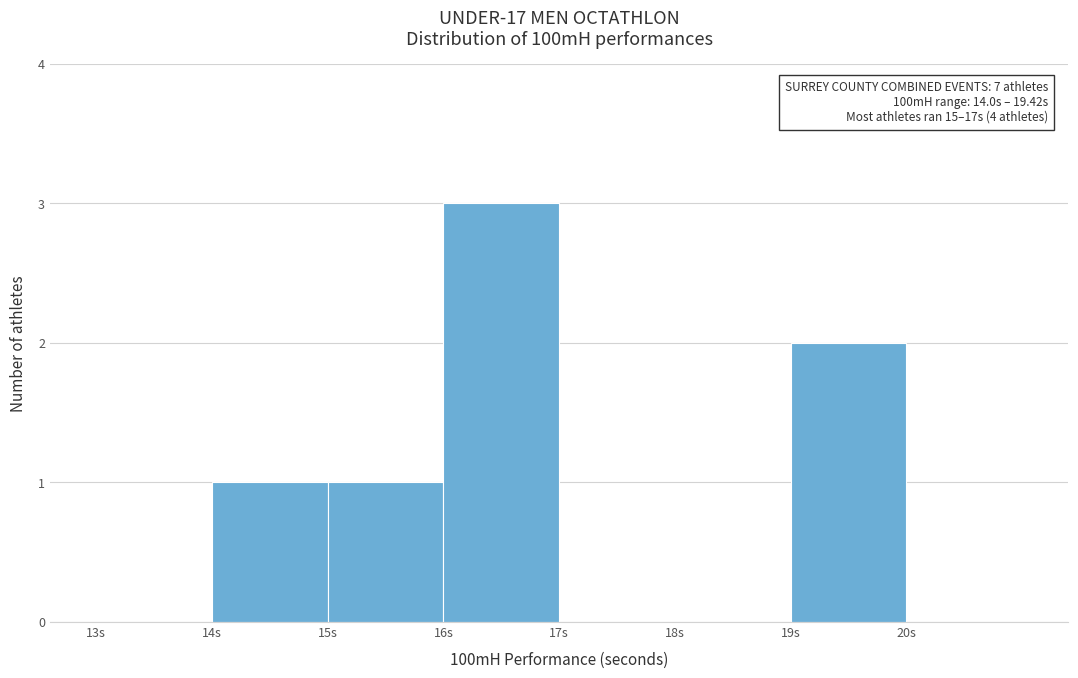

Which range on the x-axis has the tallest bar?

16 to 17